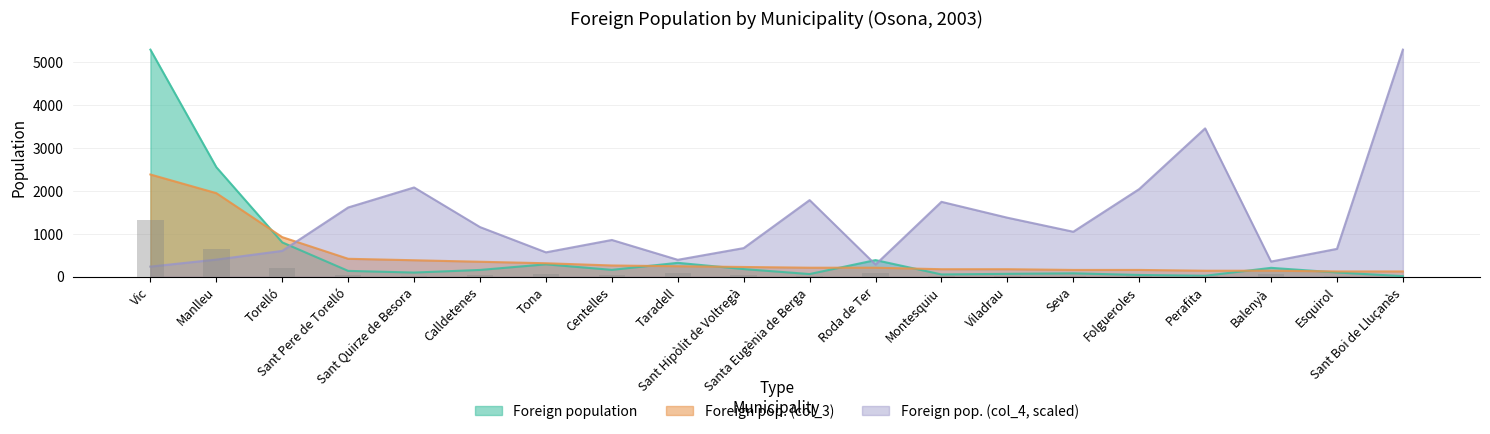

What is the difference between the maximum and second lowest values in the Foreign population series?

5274.0